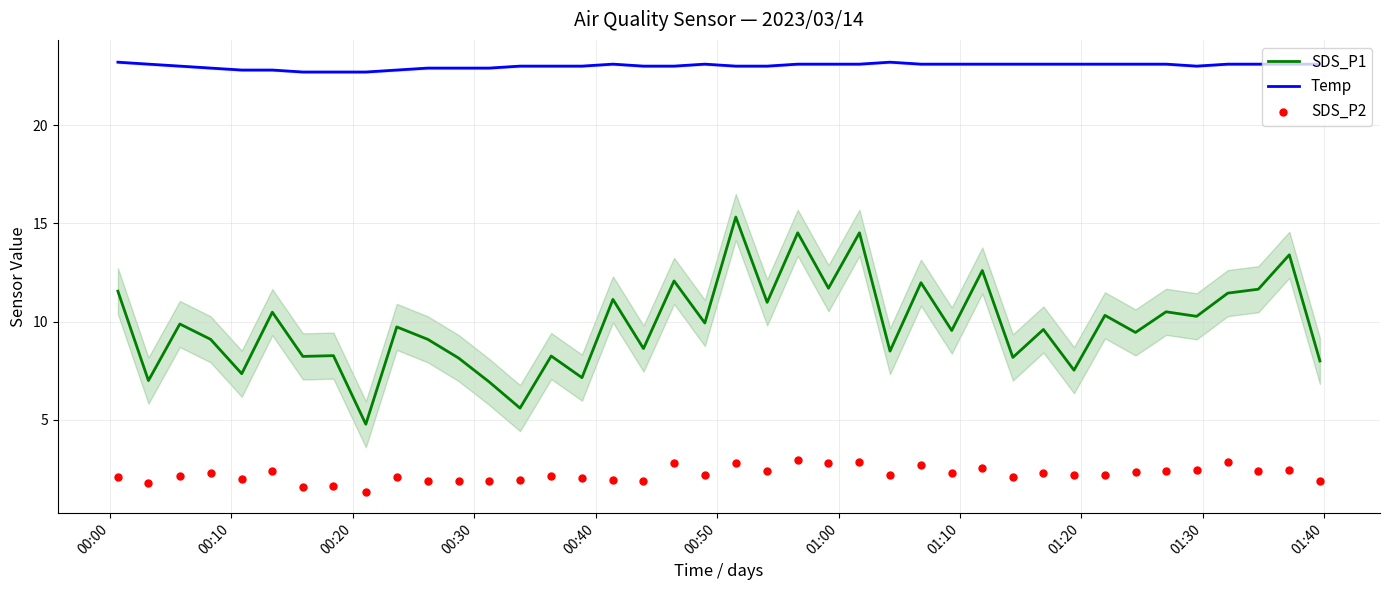

Which series has the largest total across all categories?

Temp